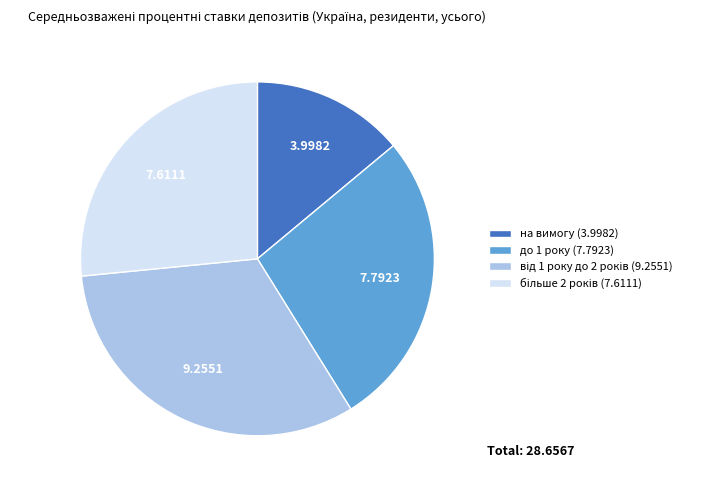

What is the smallest slice in the pie chart?

на вимогу